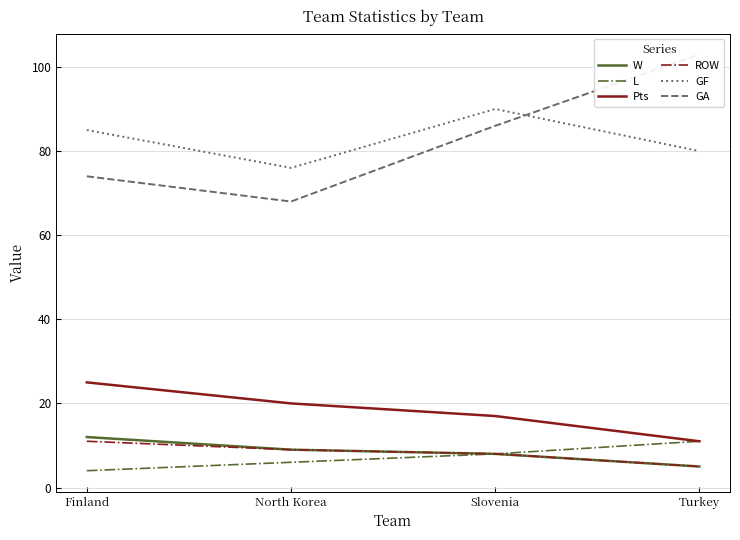

Is the value of GF at Slovenia greater than the value of GA at Turkey?

No